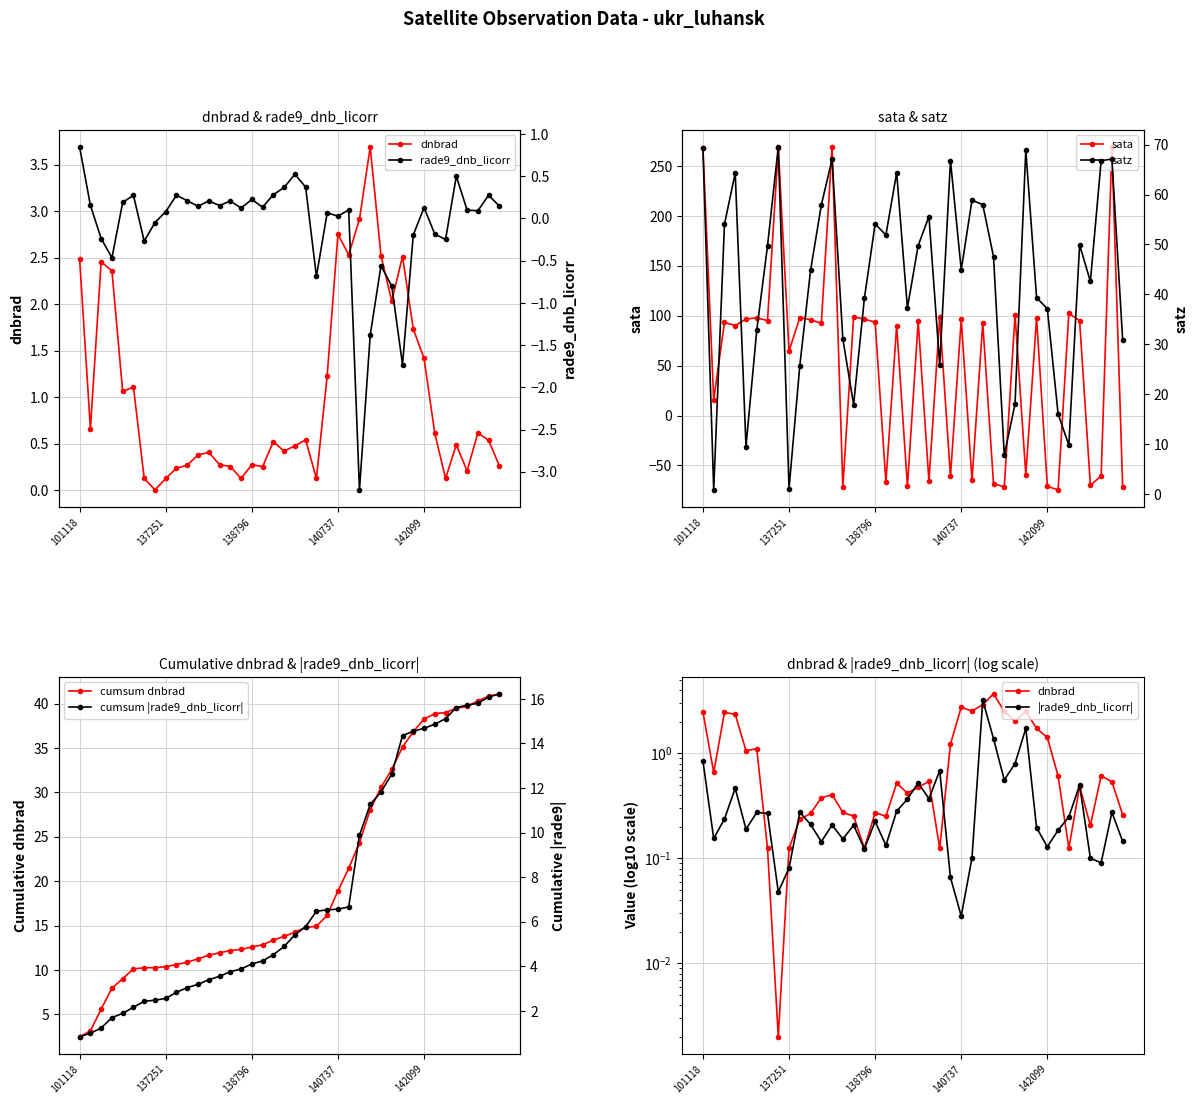

What is the spread (max minus min) of values at 101118?

267.1